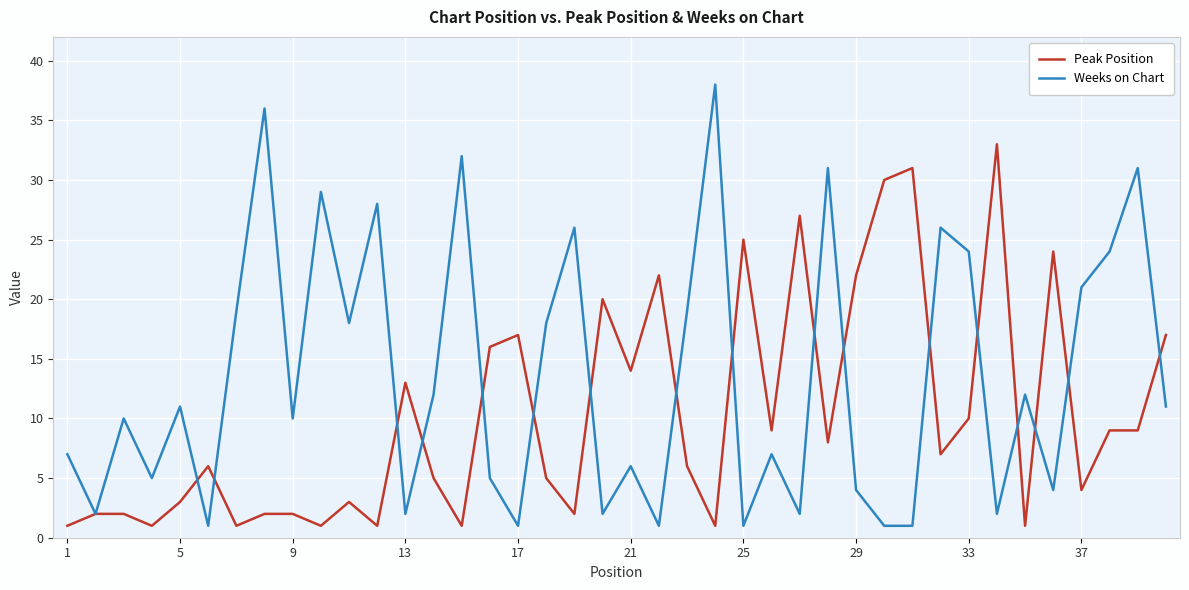

How many distinct data groups are displayed?

2